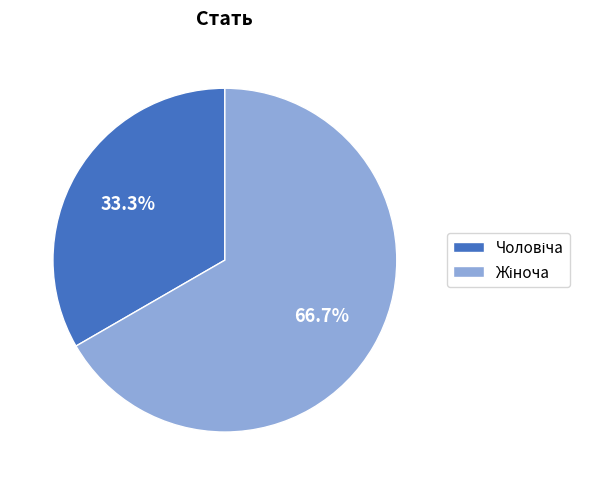

Is there a majority slice in this chart?

Yes